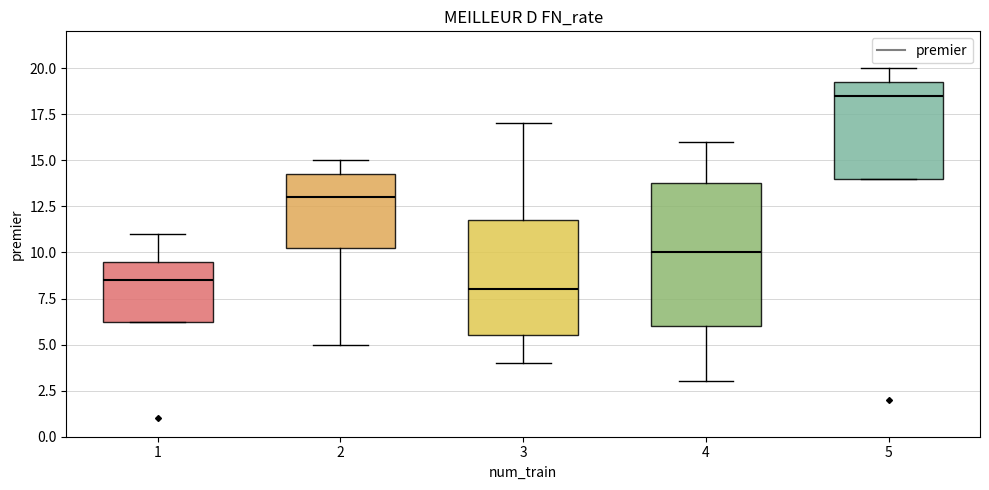

Which box's median line is the highest?

5